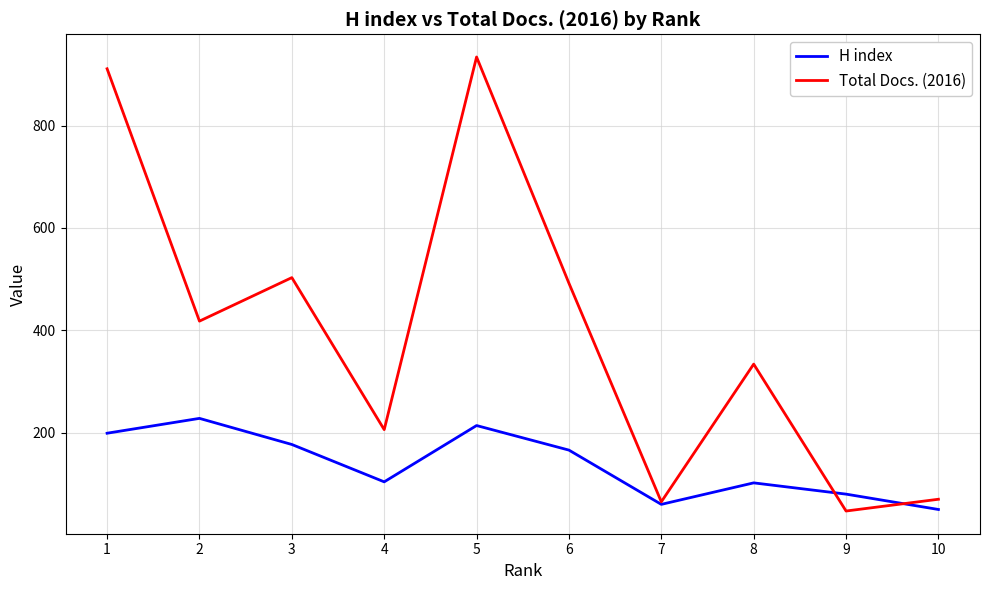

What is the spread (max minus min) of values at 6?

326